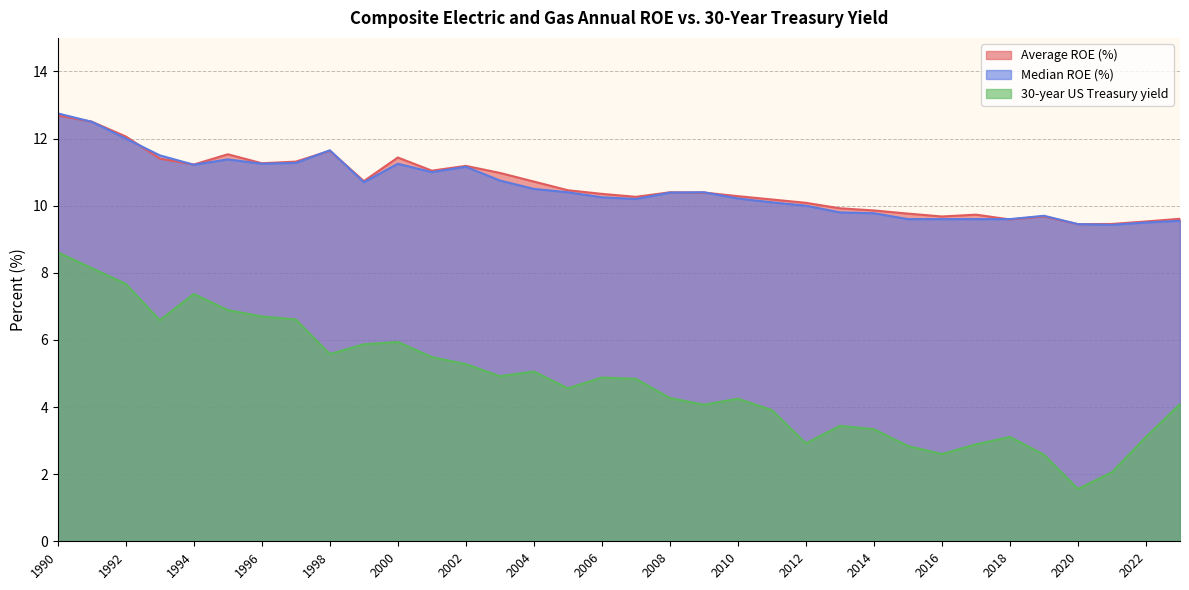

How many lines are shown in the chart?

3